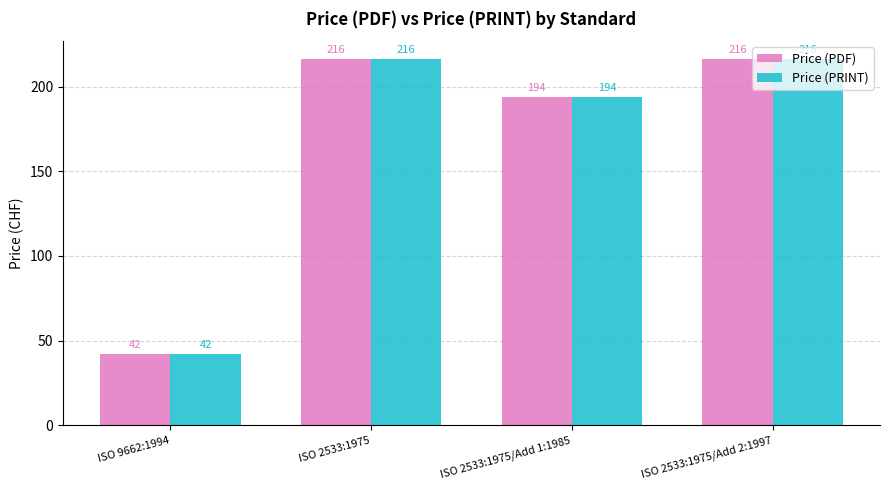

What position from the left is ISO 2533:1975/Add 2:1997?

4